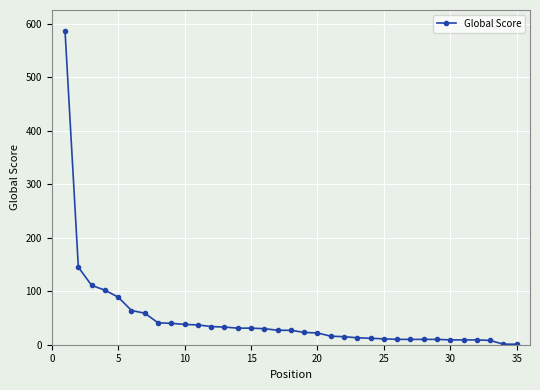

What is the minimum value shown in the chart?

1